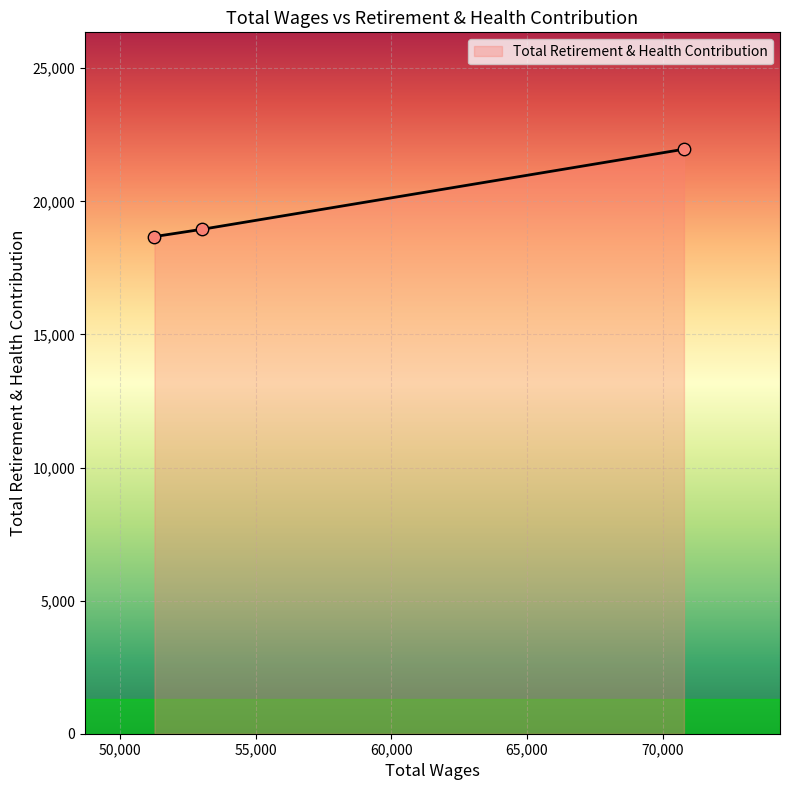

What is the sum of all values?

59582